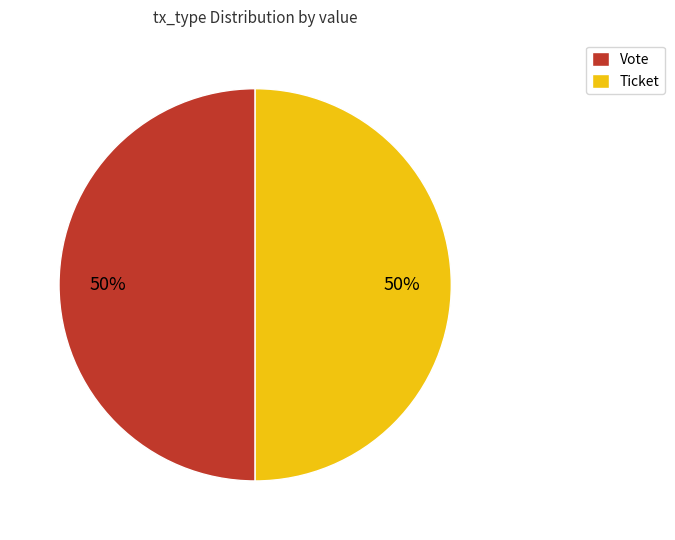

What percentage is the Ticket slice, to the nearest percent?

50%